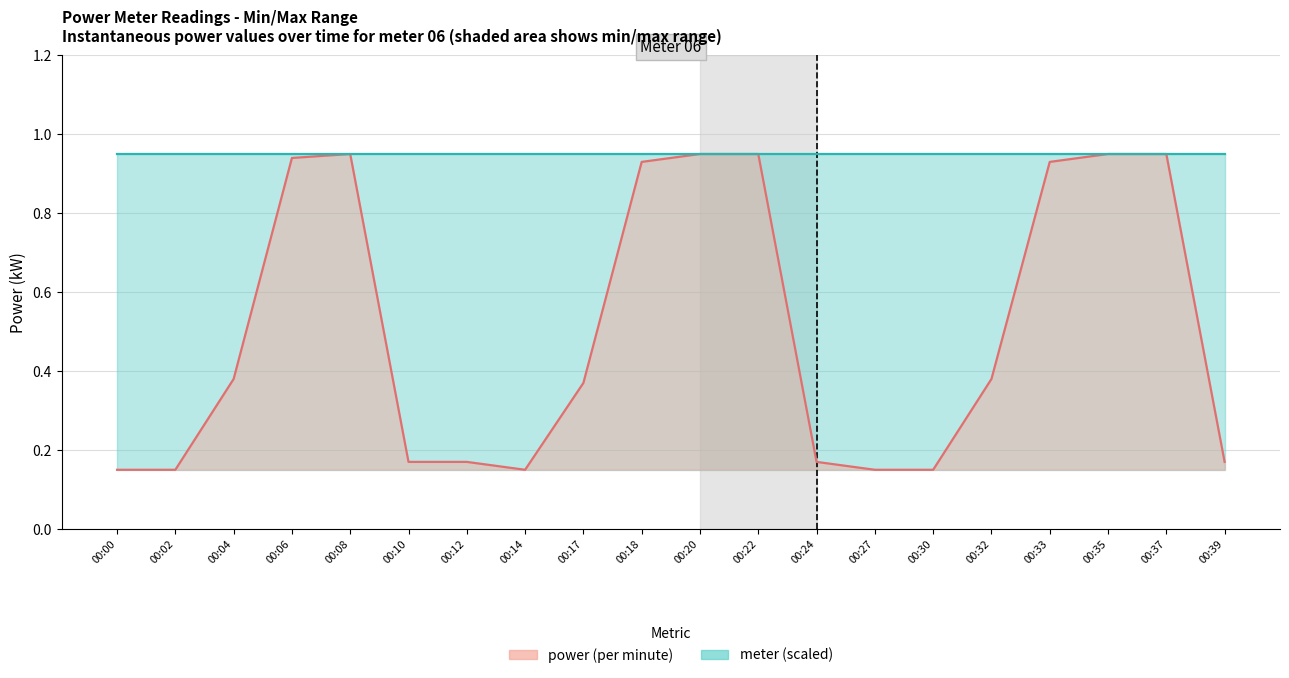

True or false: power and meter (scaled) intersect in this chart.

False